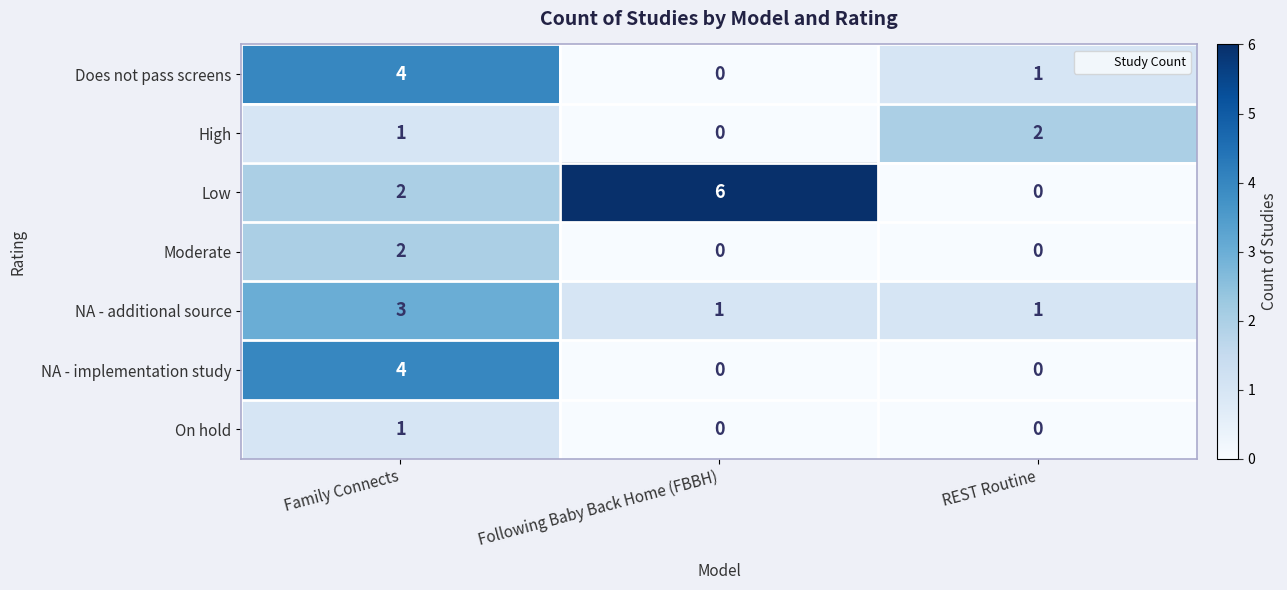

Is it true that Does not pass screens equals 4 at Family Connects?

True